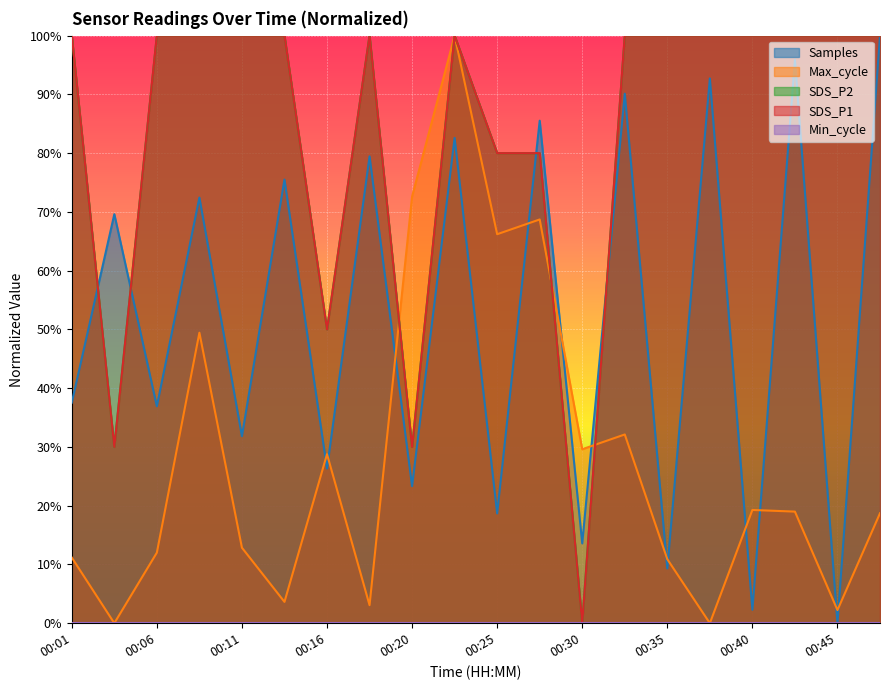

Where is SDS_P1 nearest to the value 0?

00:30